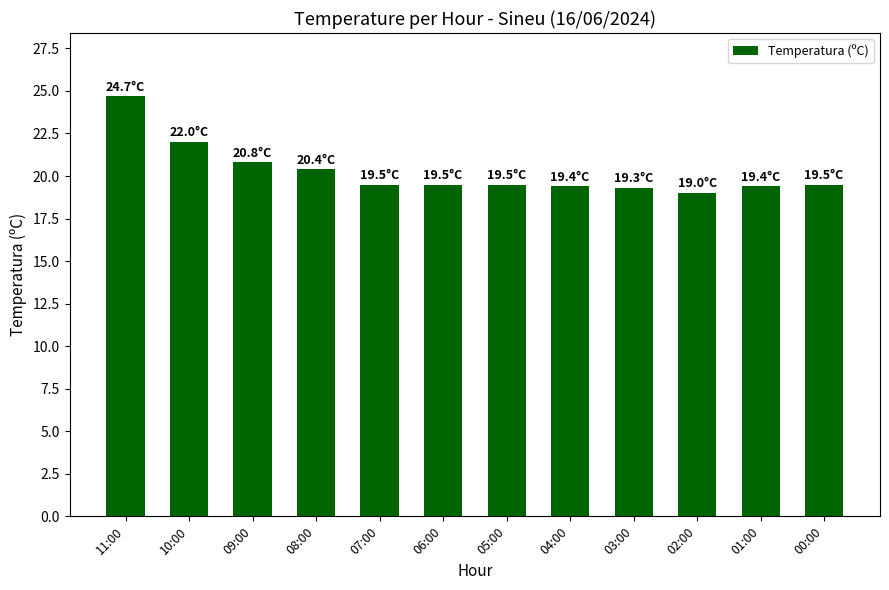

At which category does the chart reach its minimum across all series?

02:00